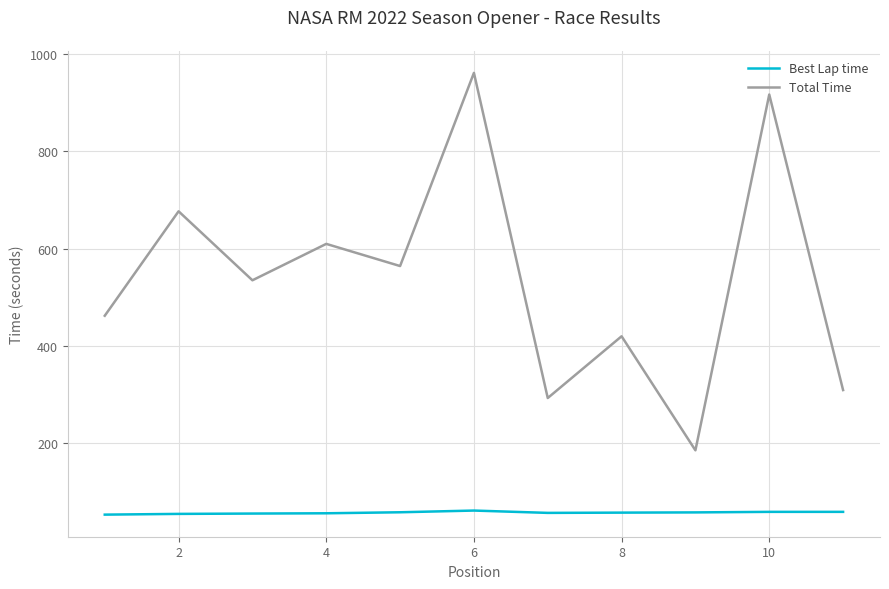

Which series has the largest total across all categories?

Total Time